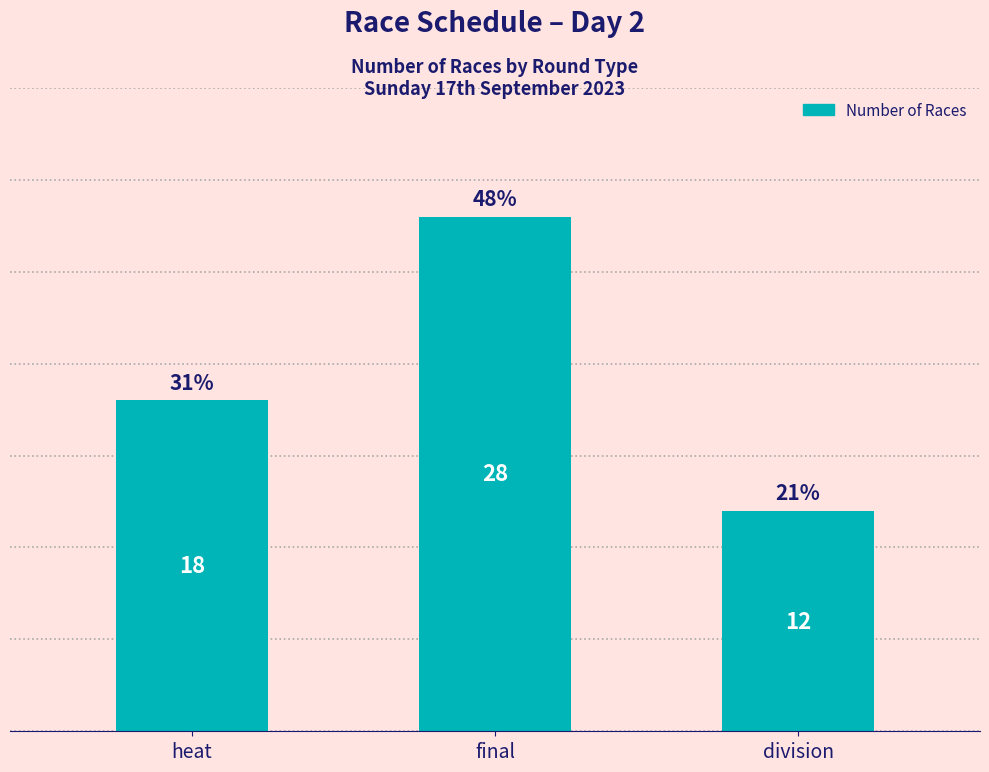

What is the maximum value shown in the chart?

28